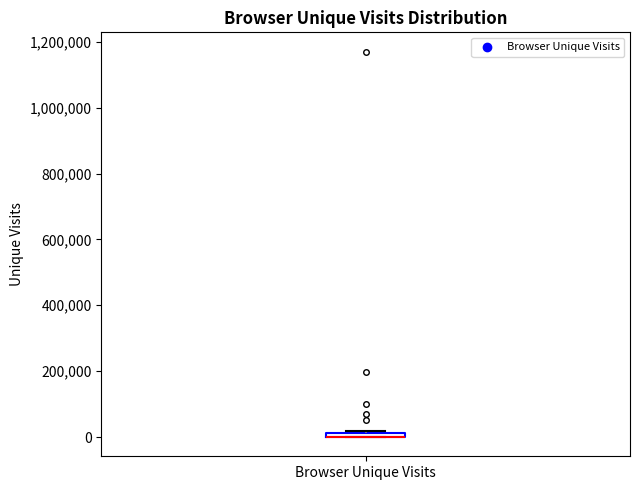

Where is the upper edge of the box for Browser Unique Visits on the y-axis? The values are not printed on the chart, so give them approximately, as read against the axis.

20000